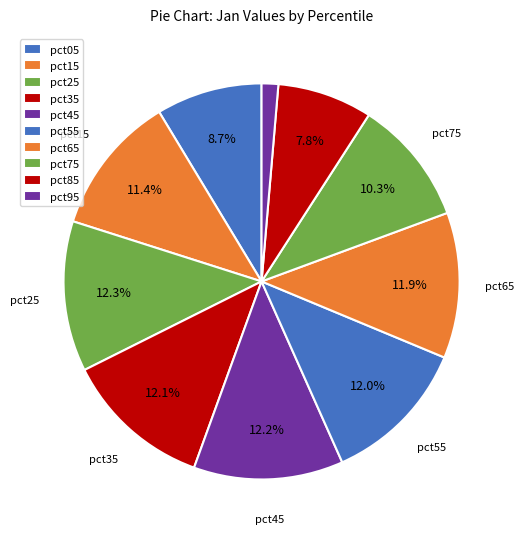

How many slices are in this pie chart?

10